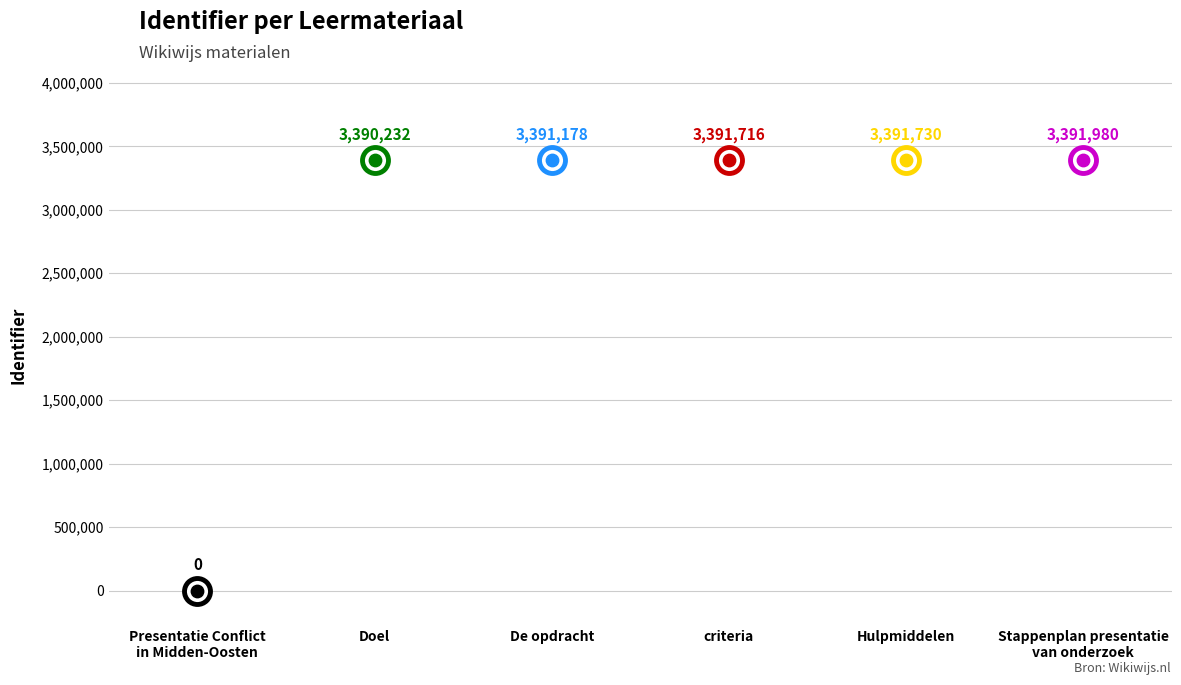

Between Doel and Stappenplan presentatie
van onderzoek, which is larger?

Stappenplan presentatie
van onderzoek